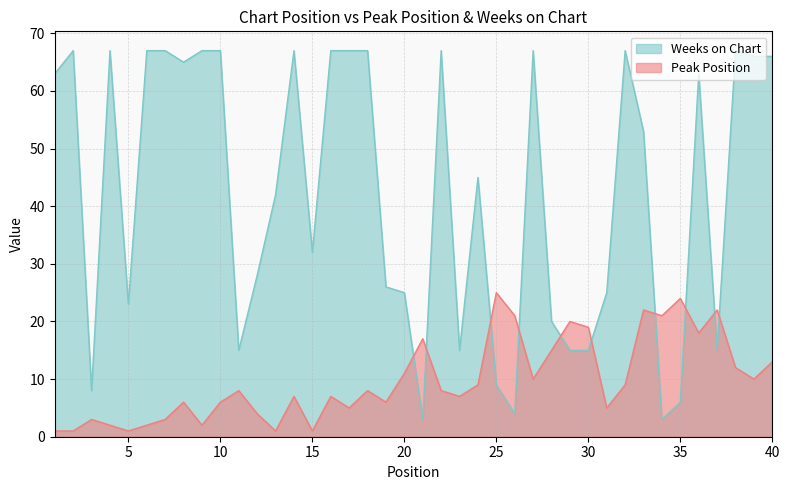

At which category does the chart reach its peak across all series?

2